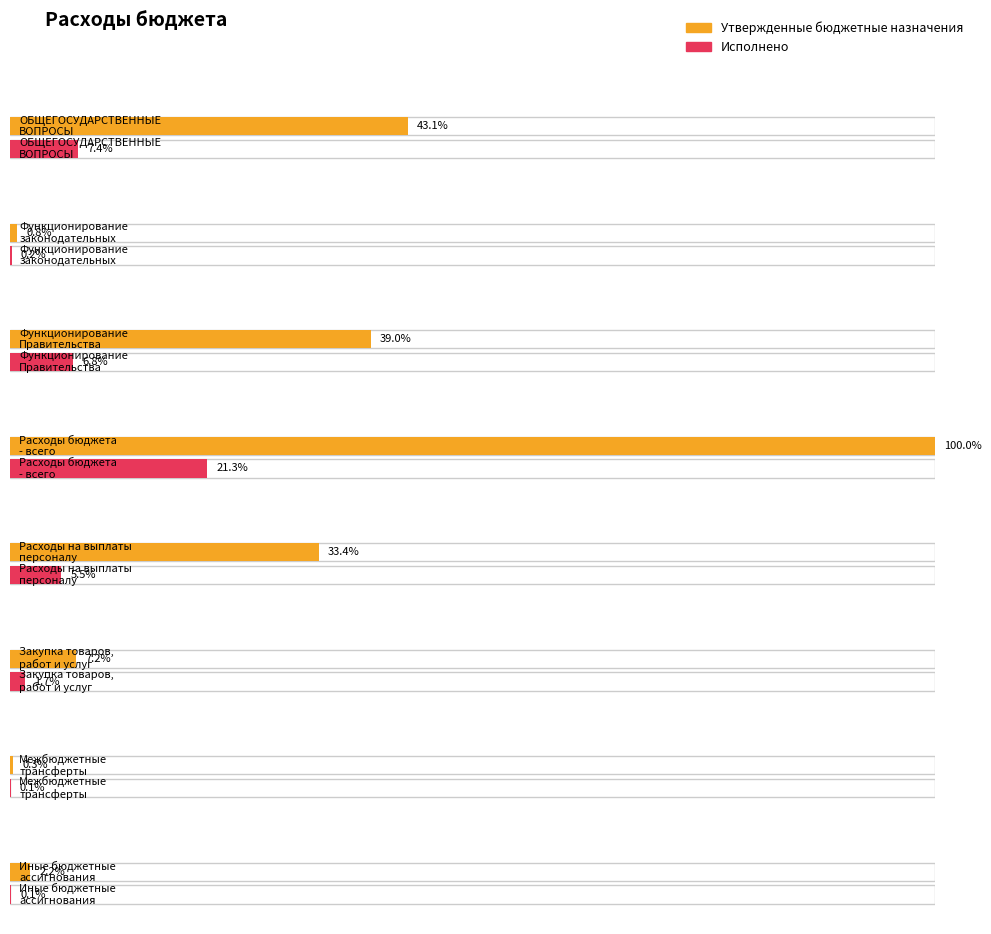

How many series are shown in this chart?

2